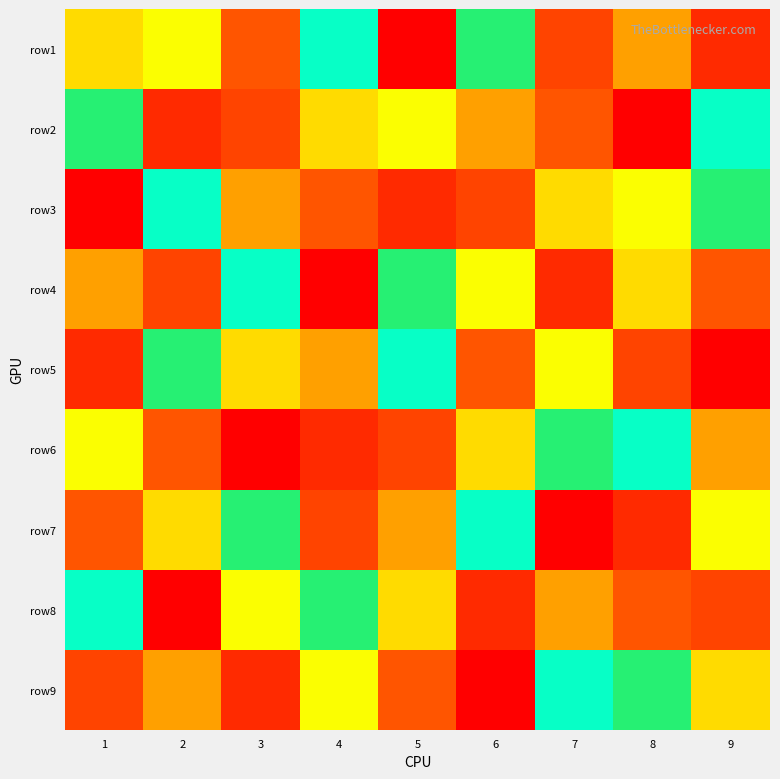

What is the spread (max minus min) of values at 3?

8